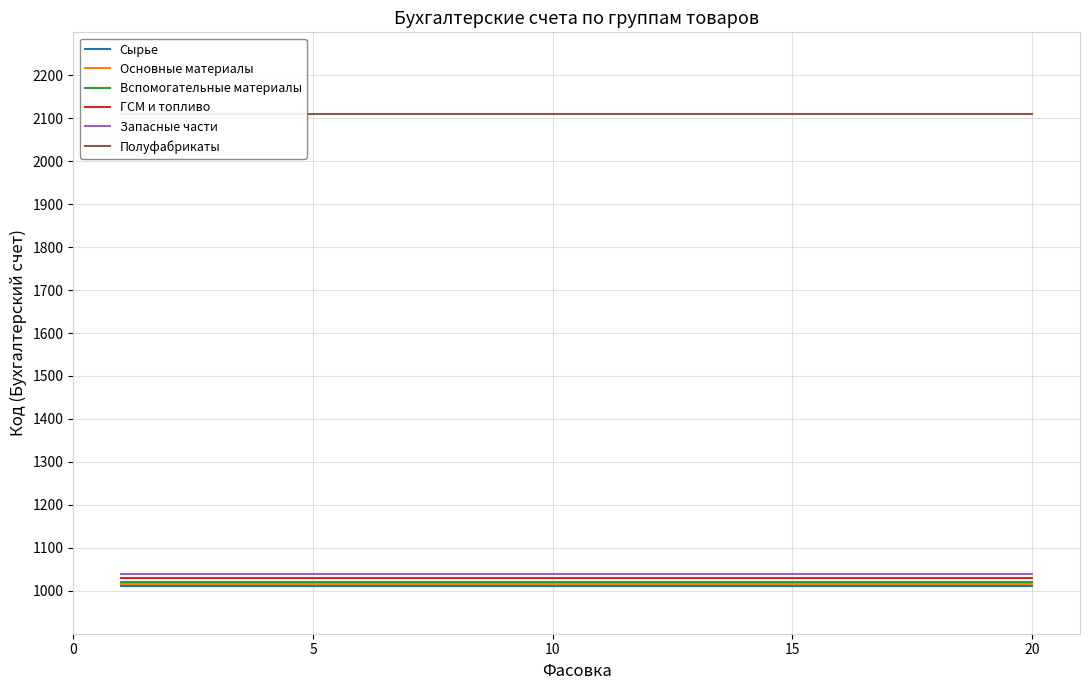

What are all the series names shown in the legend?

Сырье, Основные материалы, Вспомогательные материалы, ГСМ и топливо, Запасные части, Полуфабрикаты